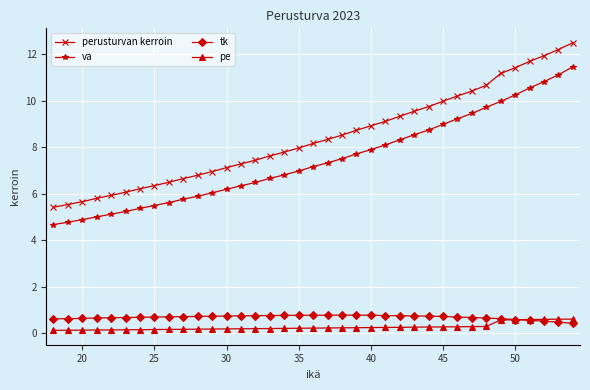

Which series has the largest range (max minus min)?

perusturvan kerroin